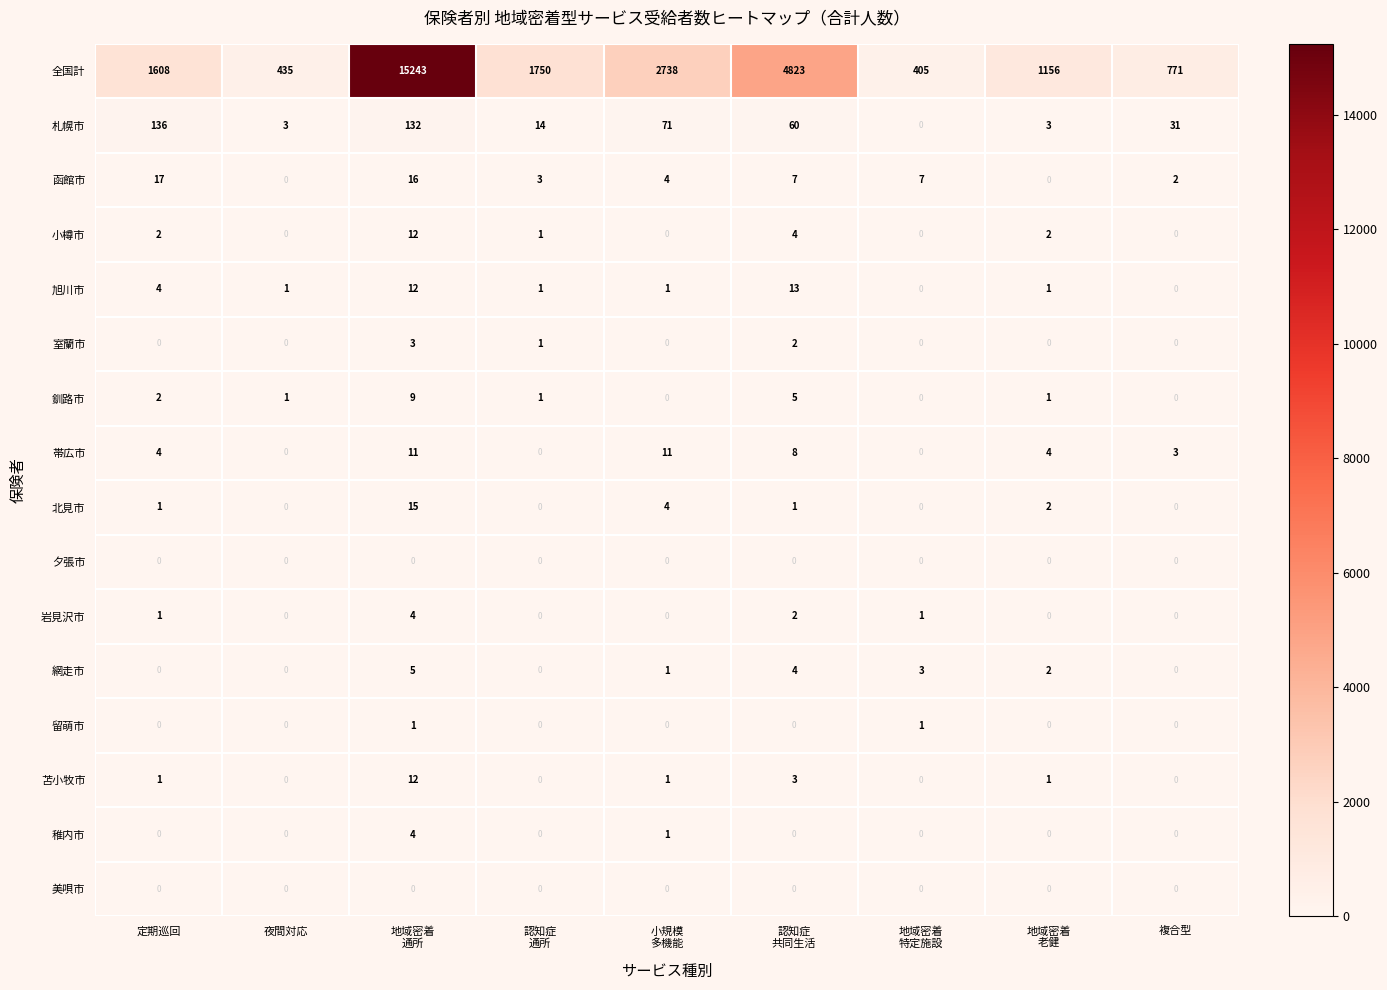

What is the greatest value displayed?

15243